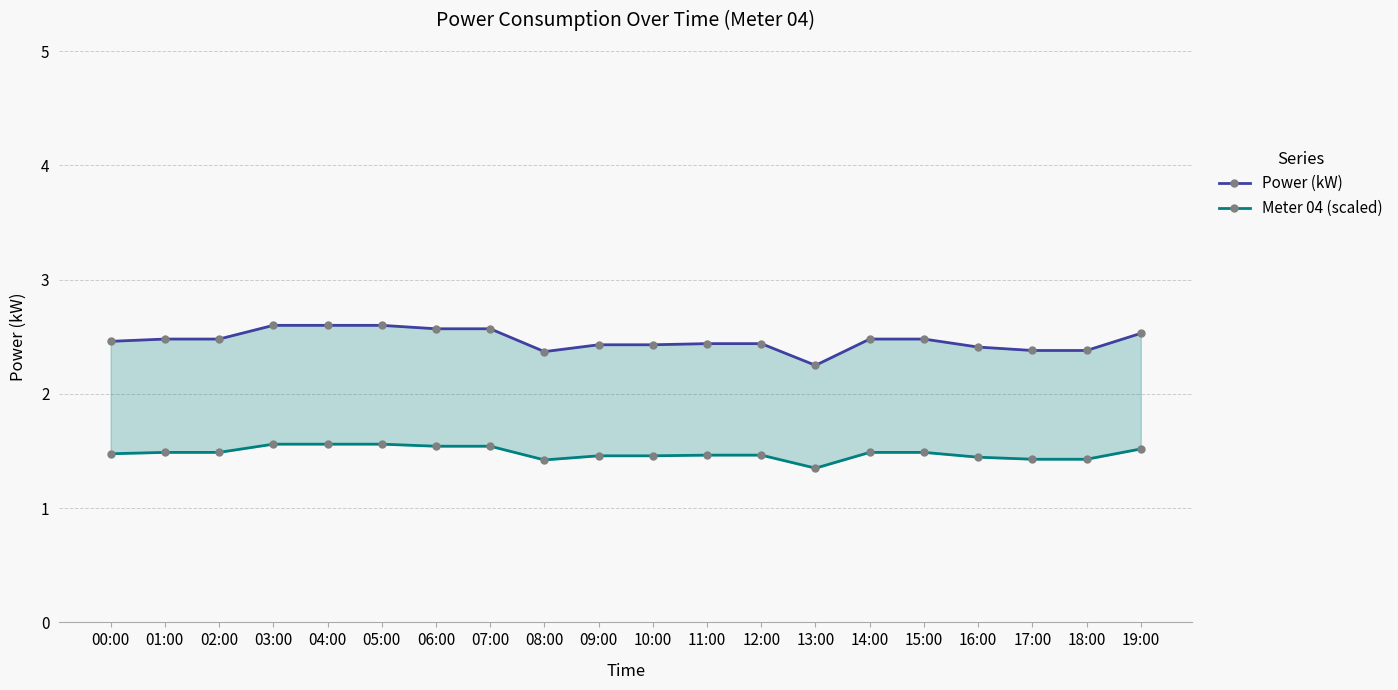

The value of Meter 04 (scaled) at 07:00 is 0.7. True or false?

False